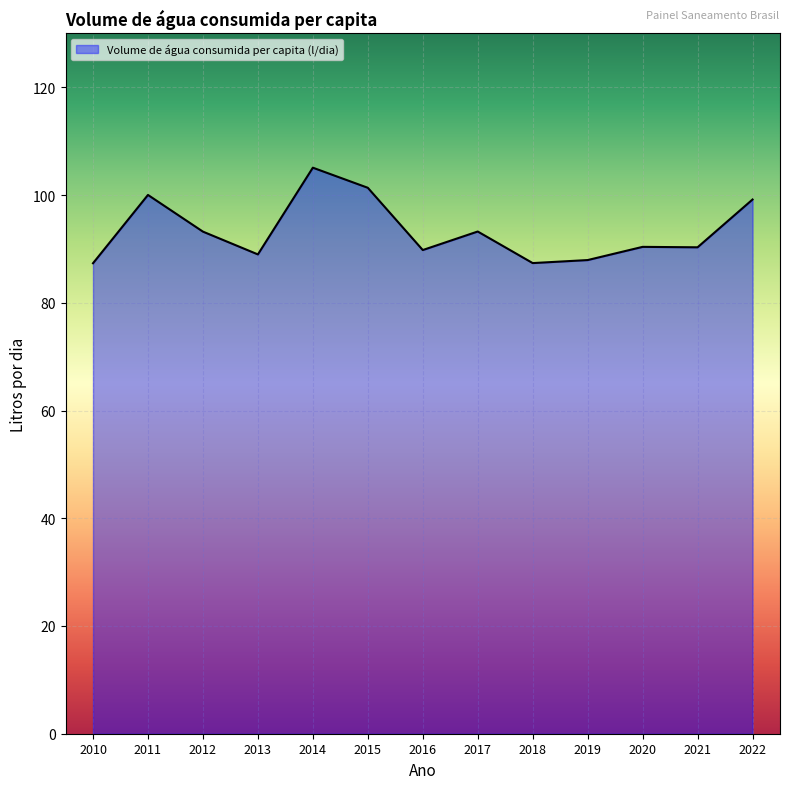

What is the greatest value displayed?

105.1